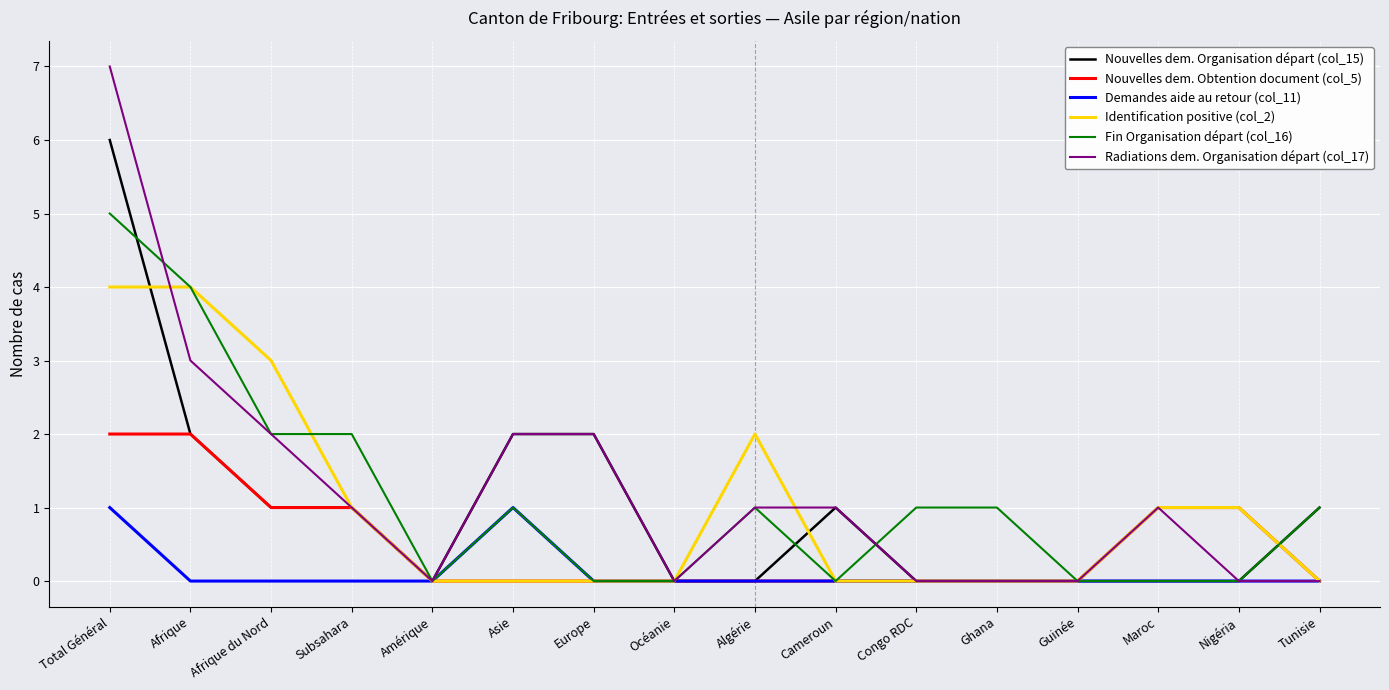

Is it true that Fin Organisation départ (col_16) equals 1 at Ghana?

True